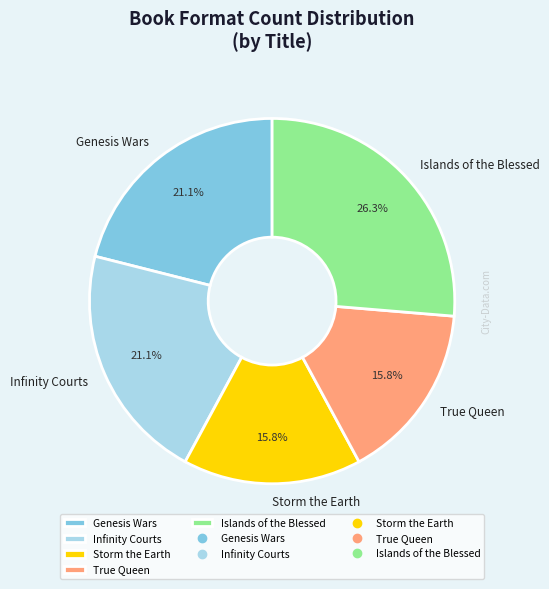

Is it true that Genesis Wars is 34% of the pie?

False